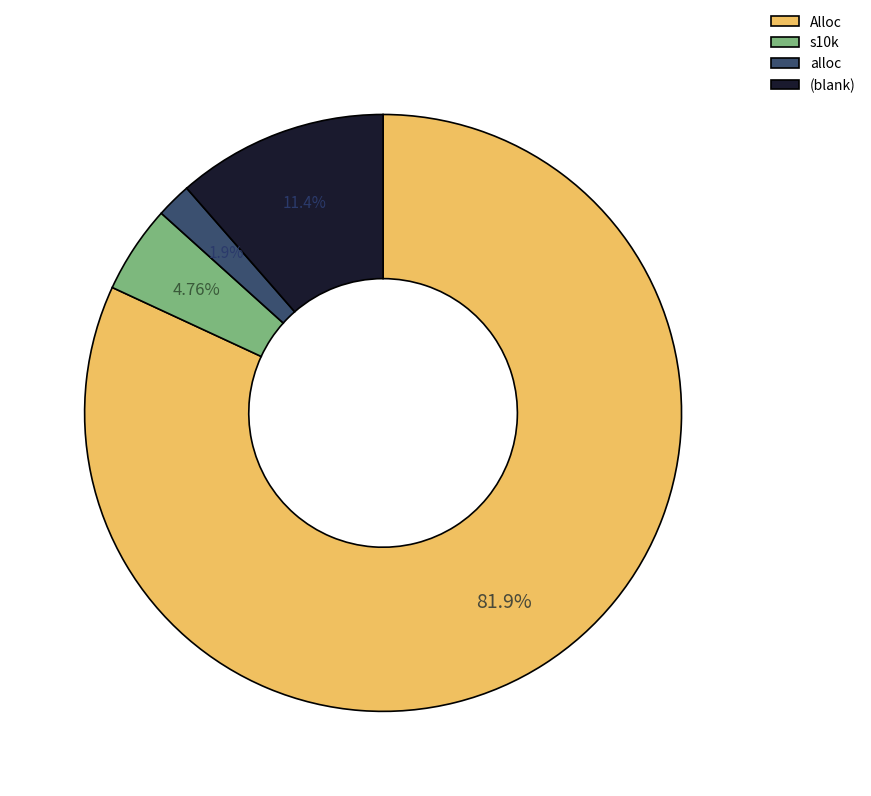

How many segments does this pie chart have?

4